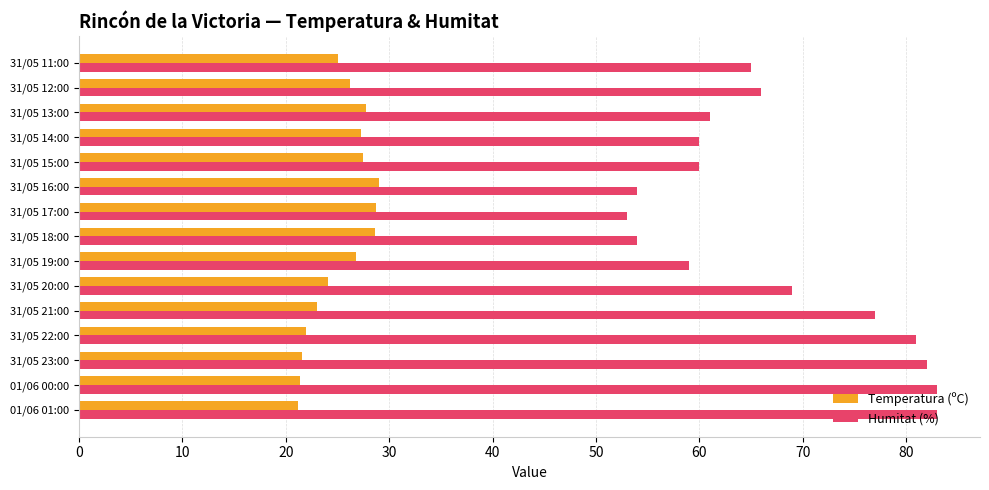

At how many categories does at least one series exceed 28?

15